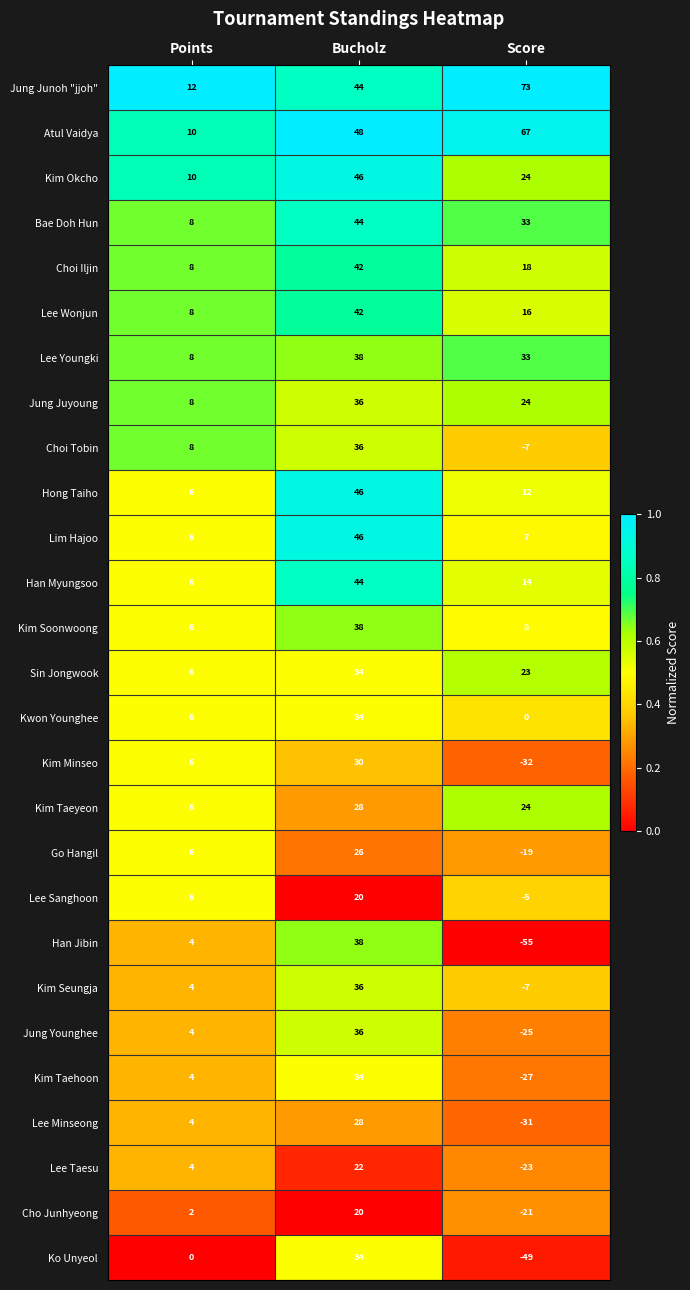

Which category has the highest value across all series?

Score